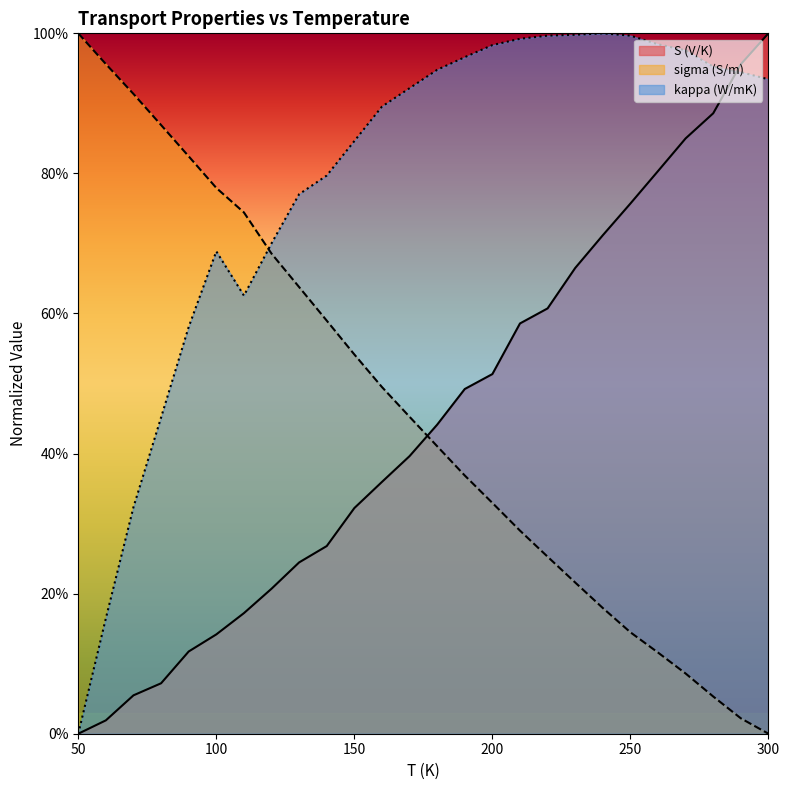

What are all the series names shown in the legend?

S (V/K), sigma (S/m), kappa (W/mK)